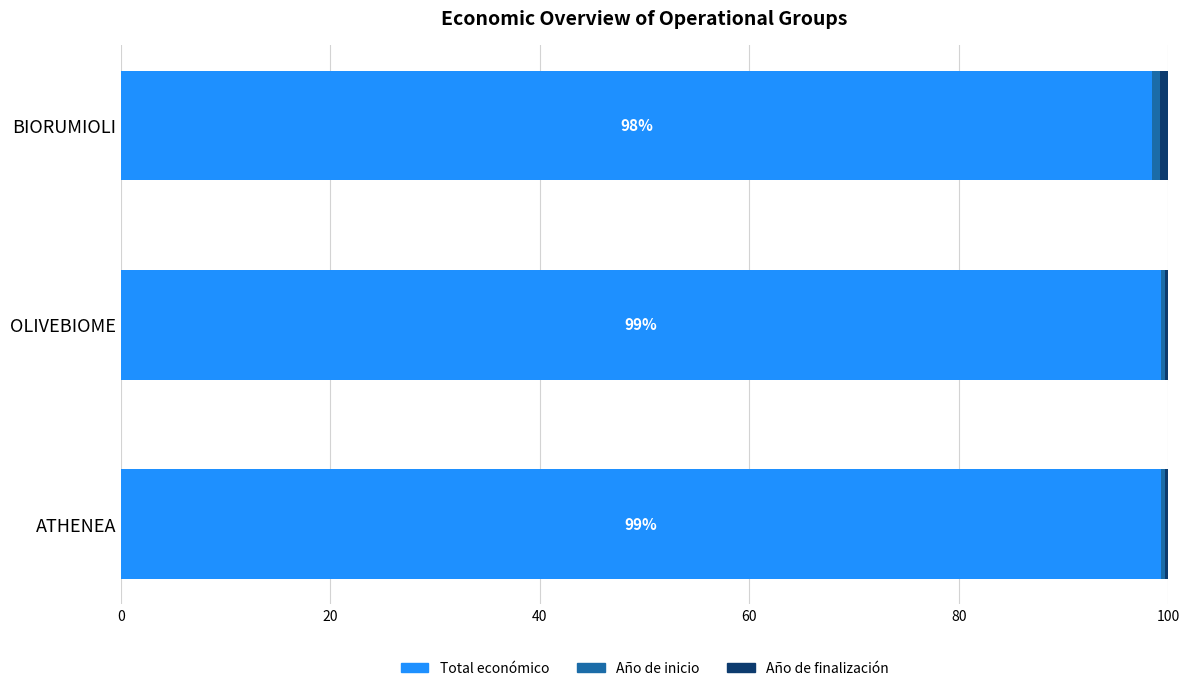

Is it true that Total económico equals 99.3 at ATHENEA?

True